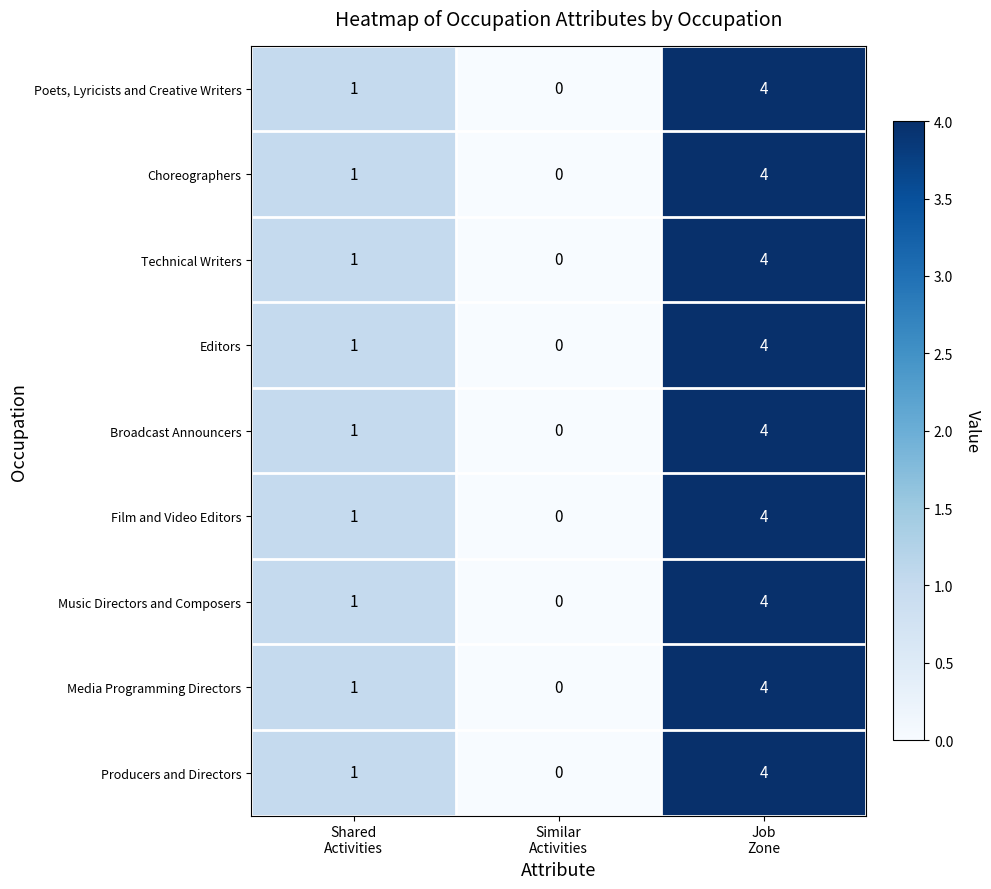

How many Poets, Lyricists and Creative Writers values are between 0 and 4?

3